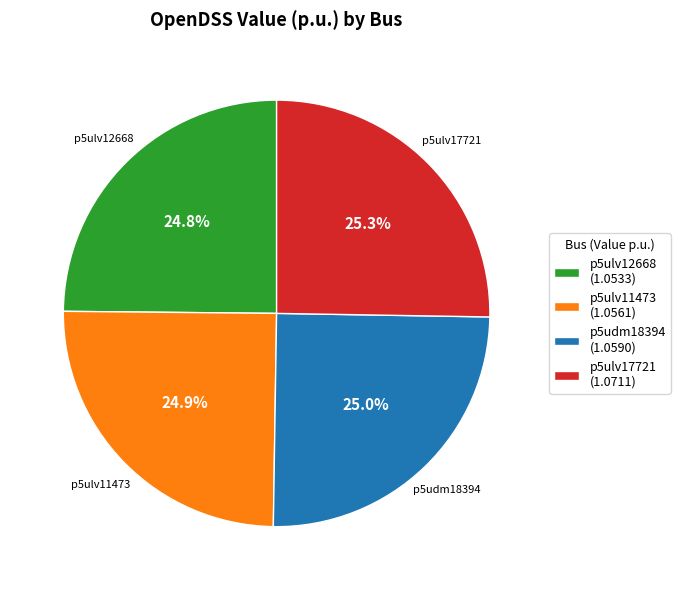

How many slices are in this pie chart?

4